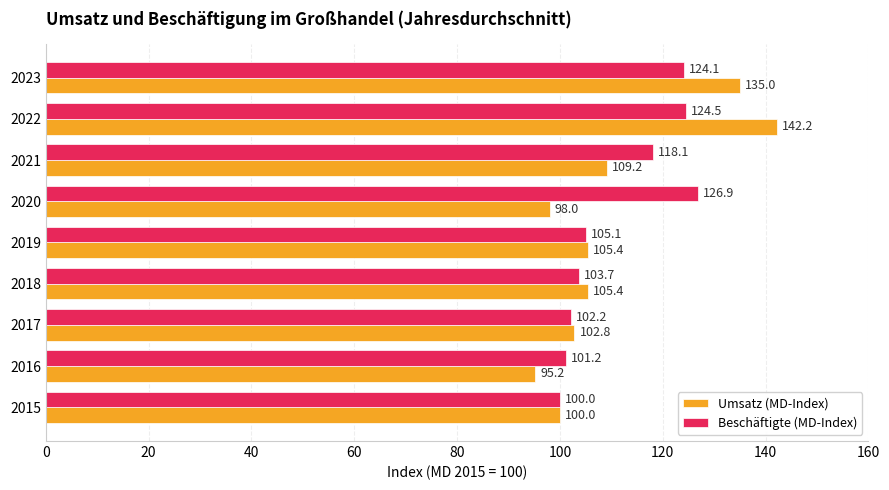

Rank the series by their average value, from highest to lowest.

Beschäftigte (MD-Index), Umsatz (MD-Index)